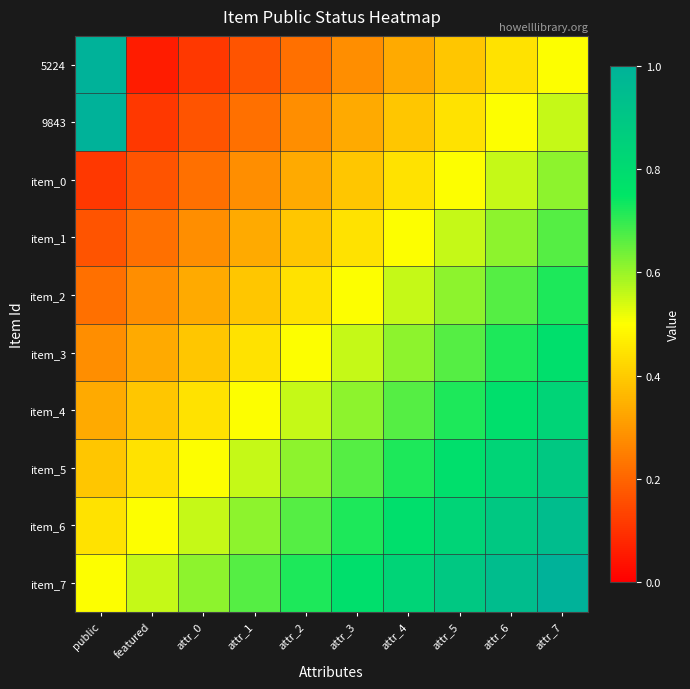

Rank the series by their maximum value, from lowest to highest.

item_0, item_1, item_2, item_3, item_4, item_5, item_6, 5224, 9843, item_7